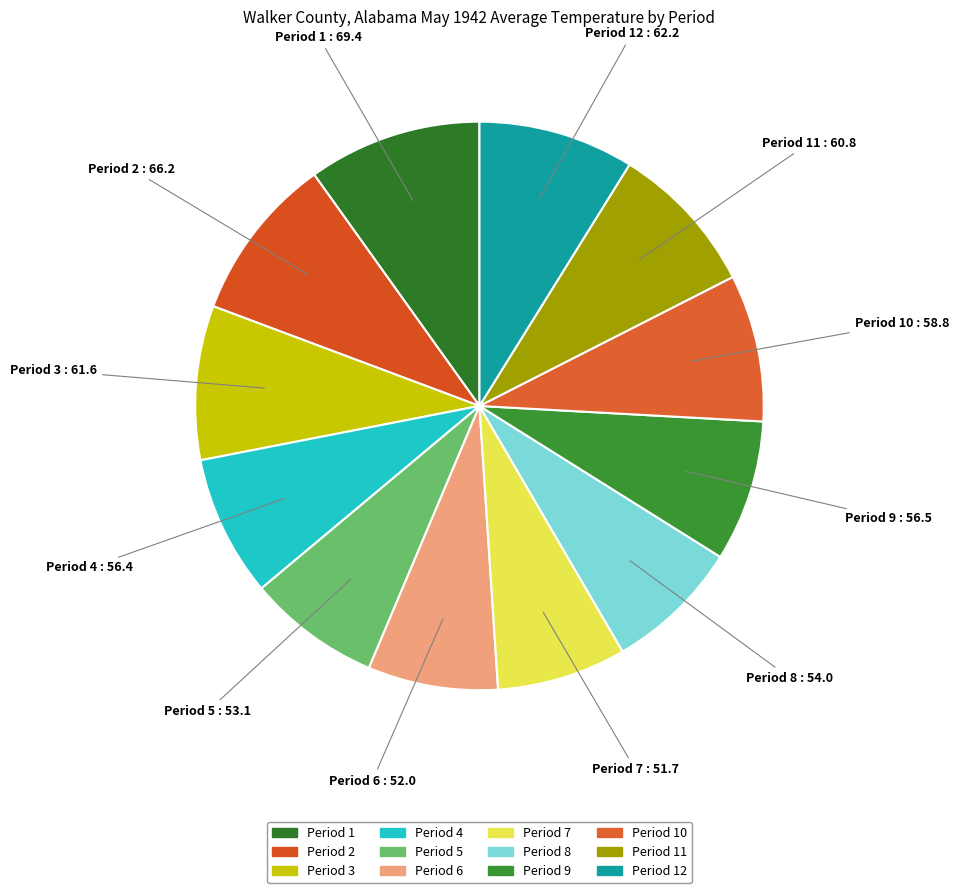

How many segments does this pie chart have?

12